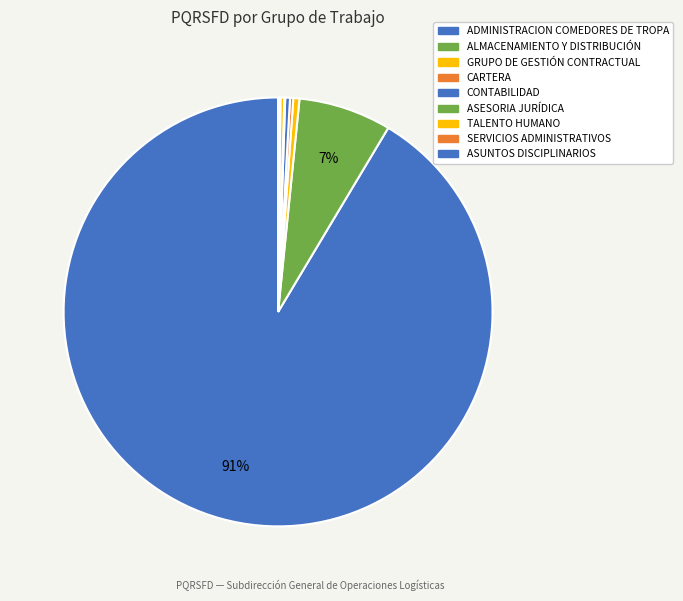

To the nearest percent, what is the average slice percentage?

11%